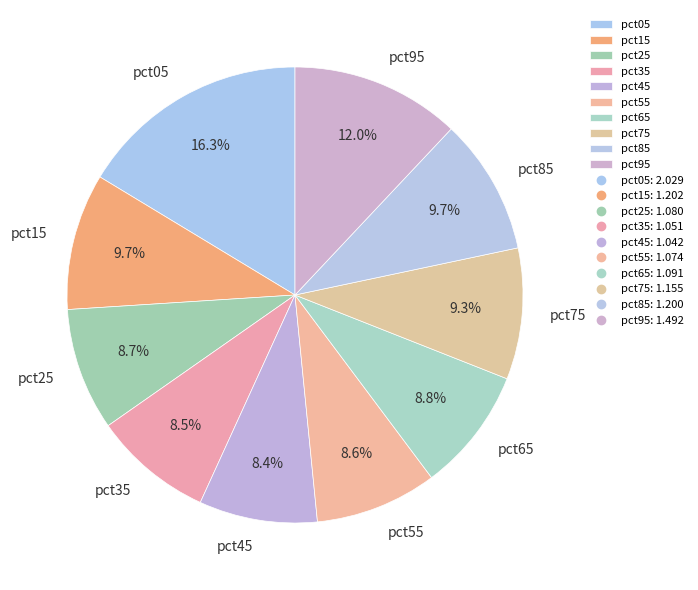

To the nearest percent, what percentage of the pie is pct85?

10%